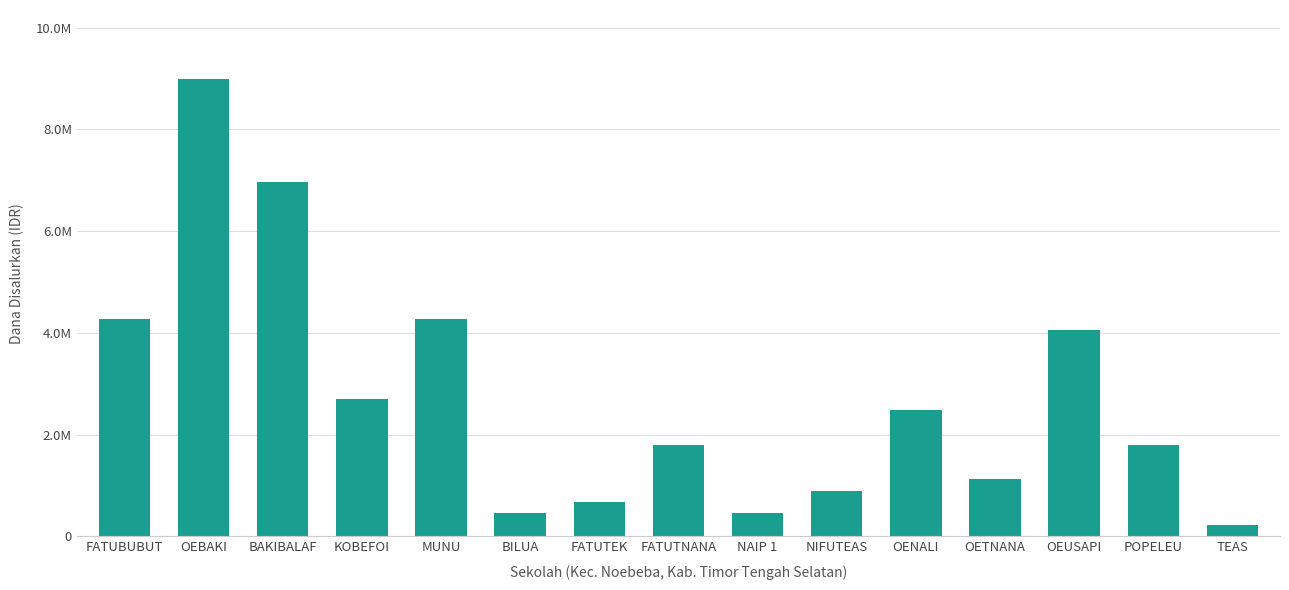

What is the ratio of the value at BAKIBALAF to the value at OEBAKI?

0.8